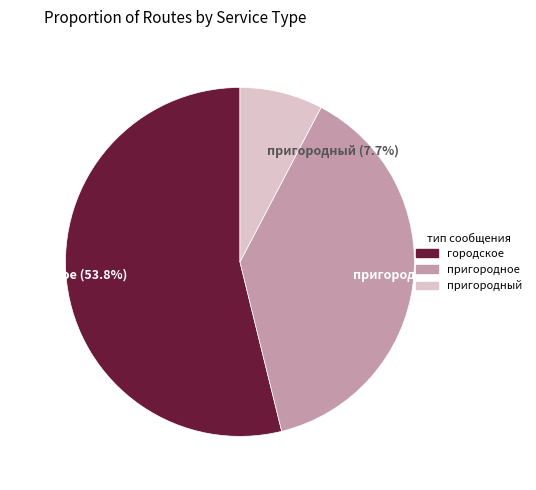

Is пригородное (38.5%) the majority of the pie?

No